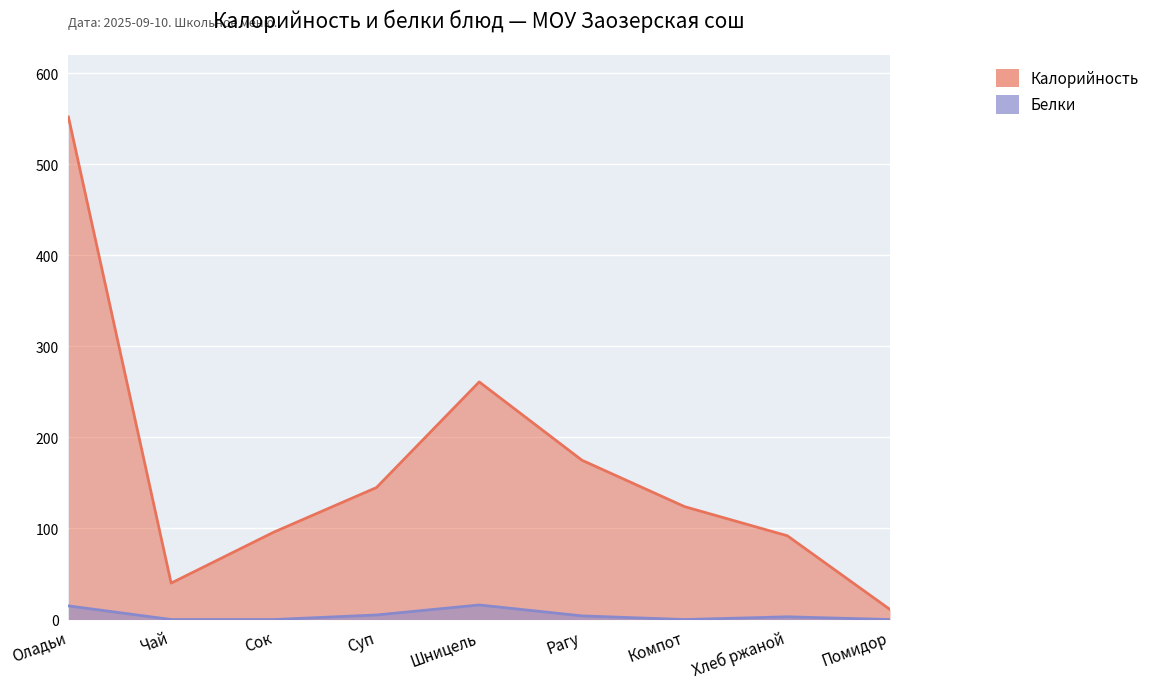

Reading right to left, what are all the values shown in this chart?

Калорийность: 11	92	124	175	261	145	96	40	552
Белки: 0	3	0	4	16	5	0	0	15